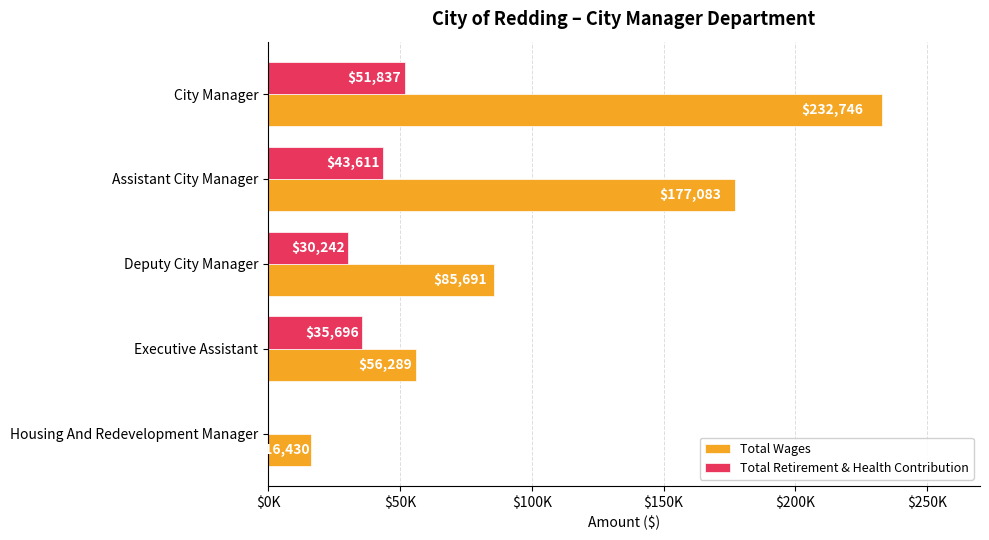

What are all the series names shown in the legend?

Total Wages, Total Retirement & Health Contribution